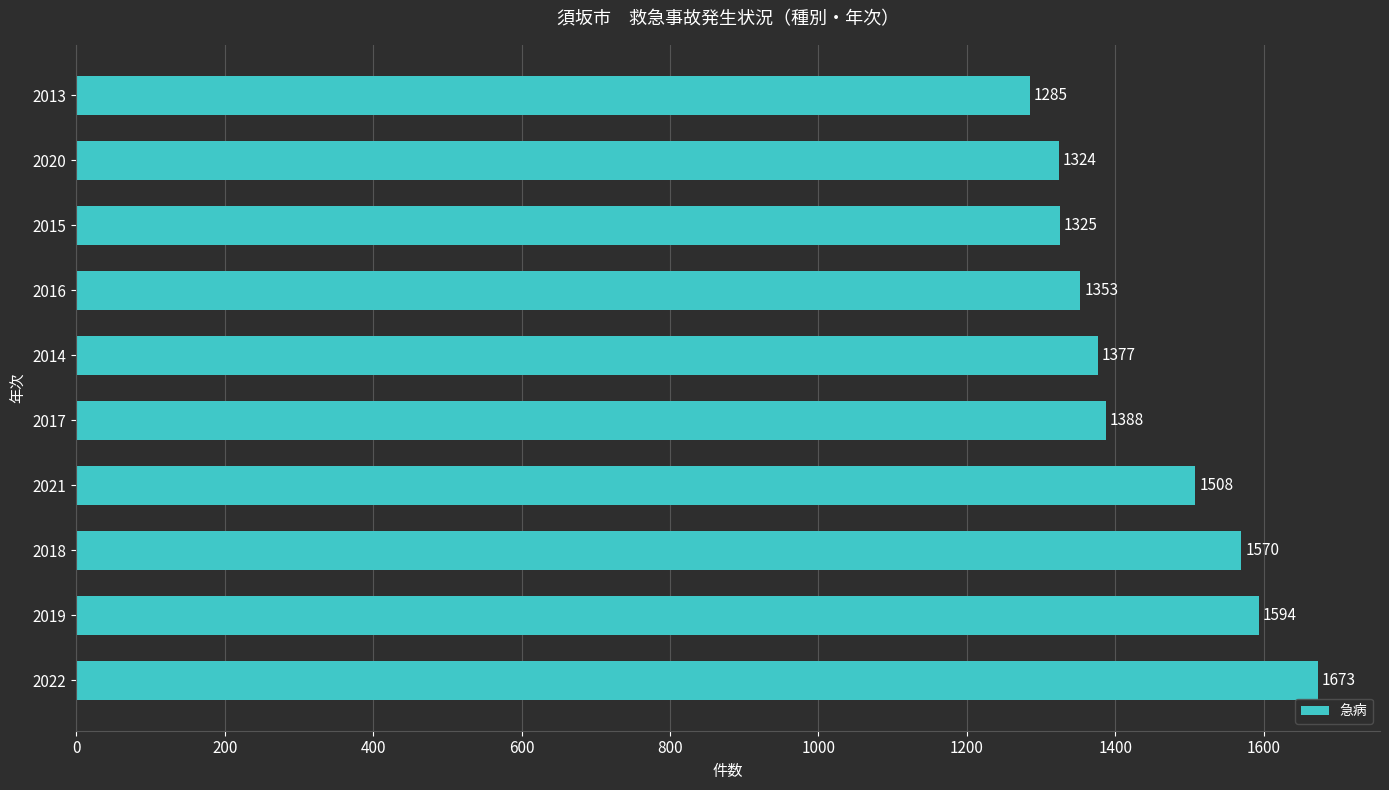

Are the bars grouped side by side (vs. stacked)?

No